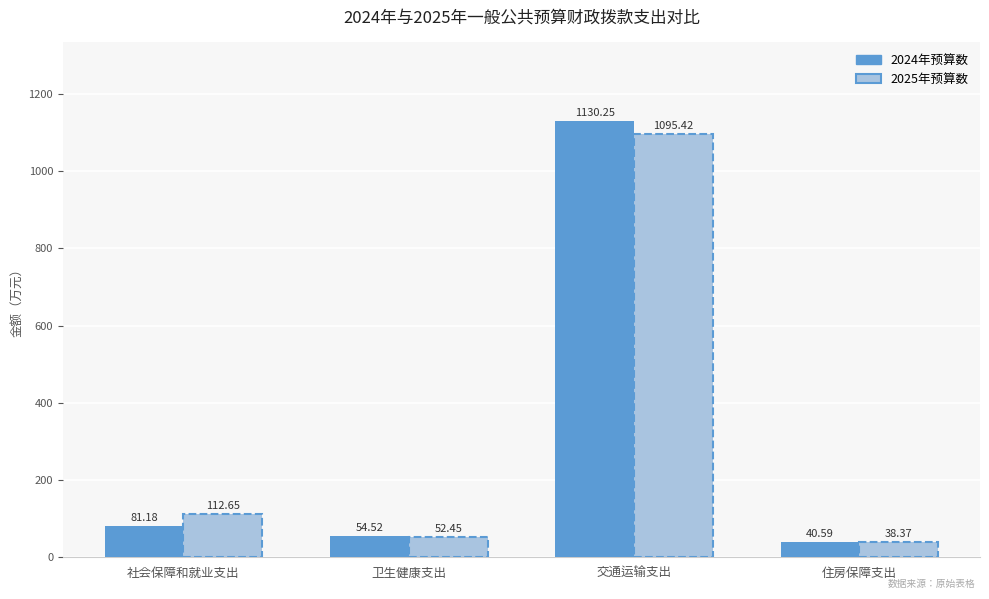

Which label corresponds to the largest value in the chart?

交通运输支出